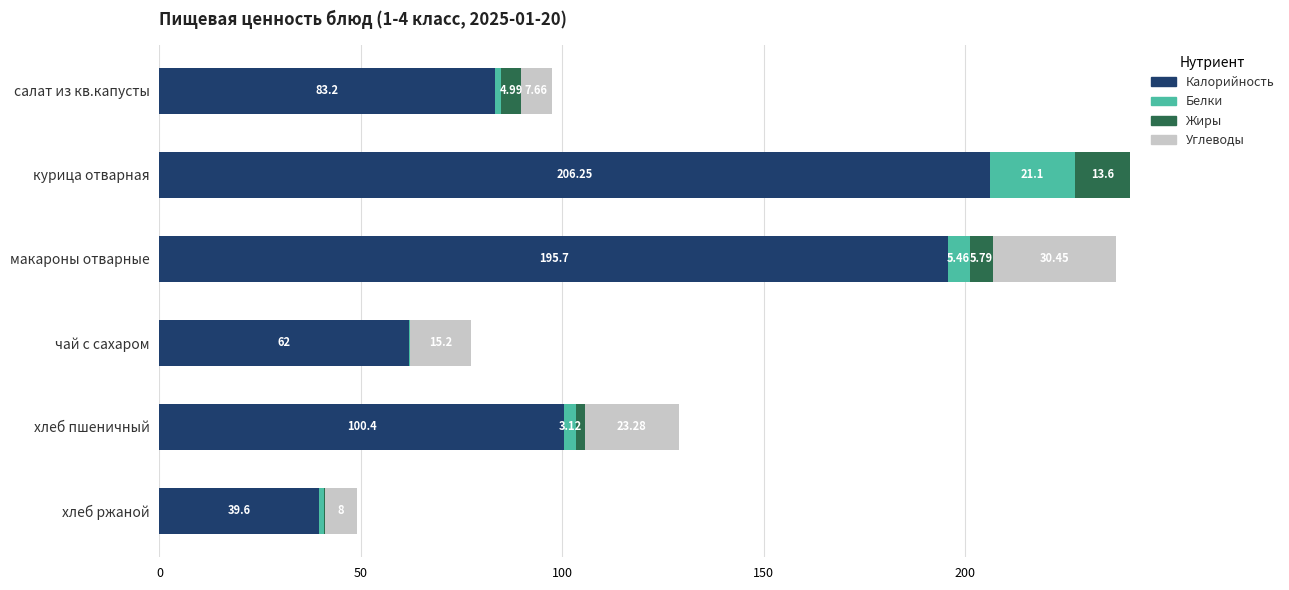

Which category has the highest value in the Калорийность series?

курица отварная